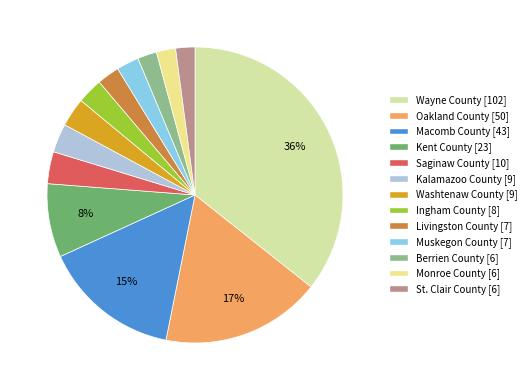

How many segments does this pie chart have?

13